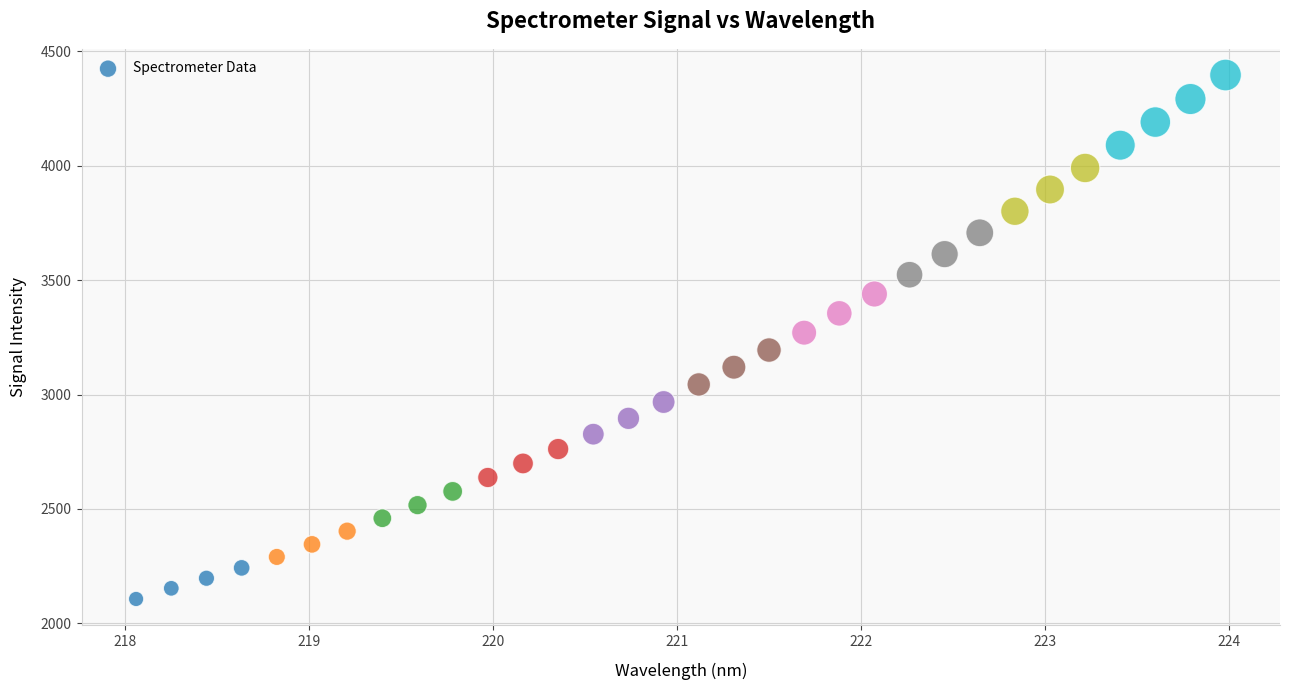

What is the range of Y values (max minus min)?

2289.1